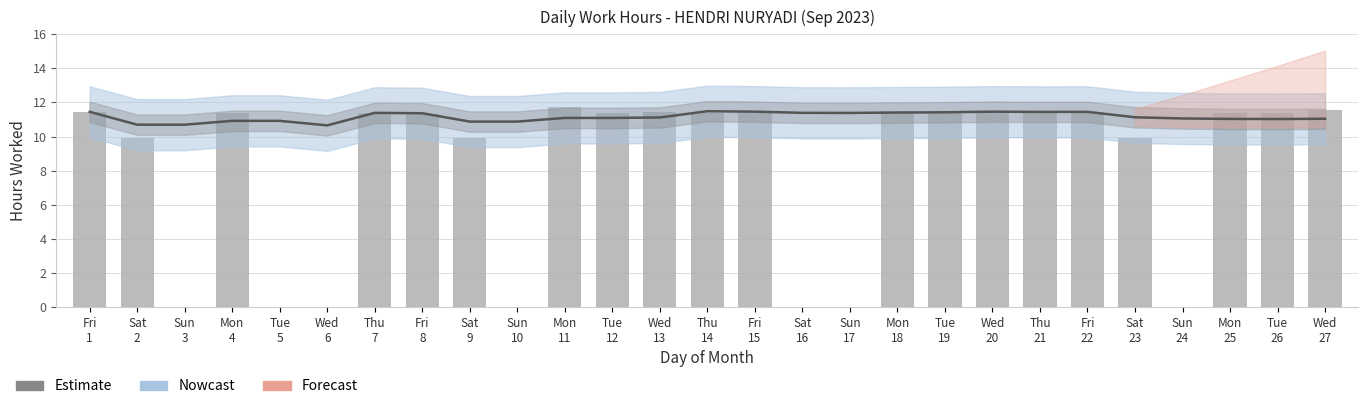

The value of Nowcast at Tue
26 is 15.6. True or false?

False